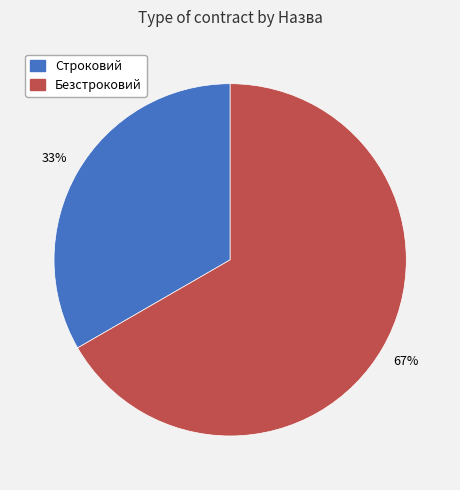

How many slices are in this pie chart?

2